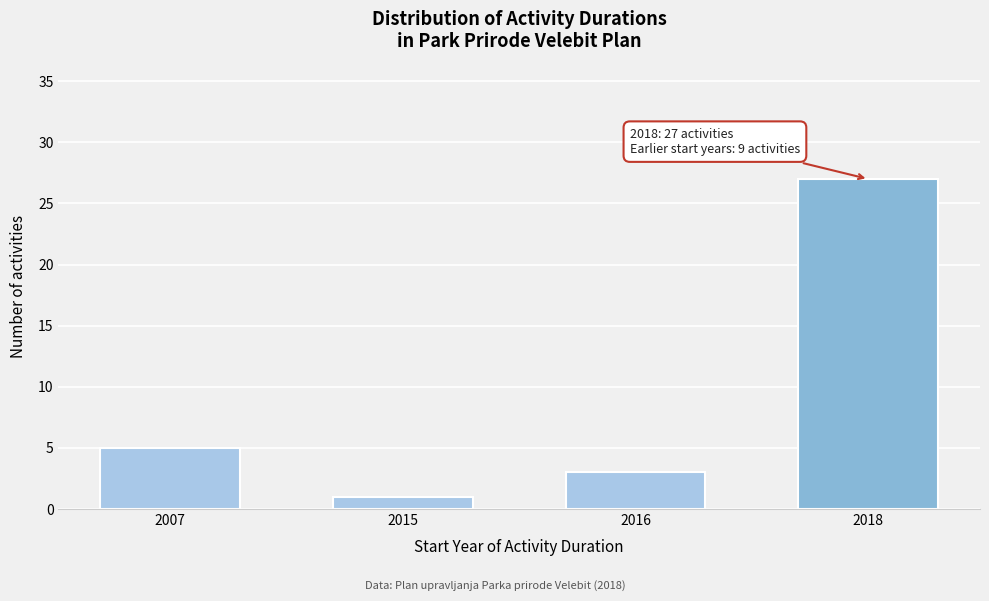

Reading left to right, list all the values displayed in this chart.

2007=5	2015=1	2016=3	2018=27